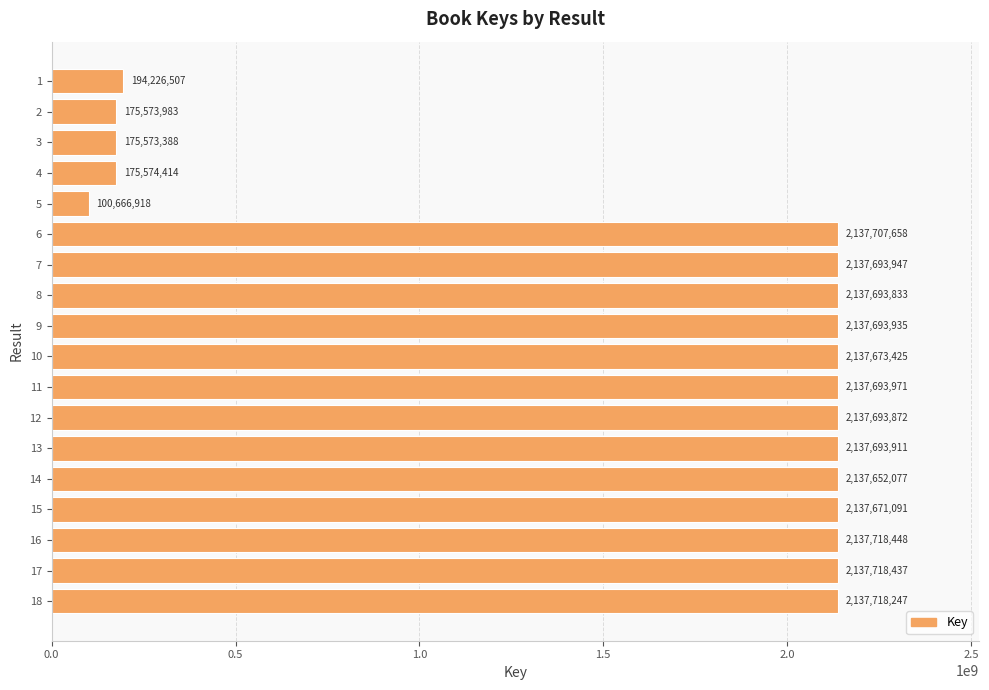

What is the value of the 4th bar from the top?

175574414